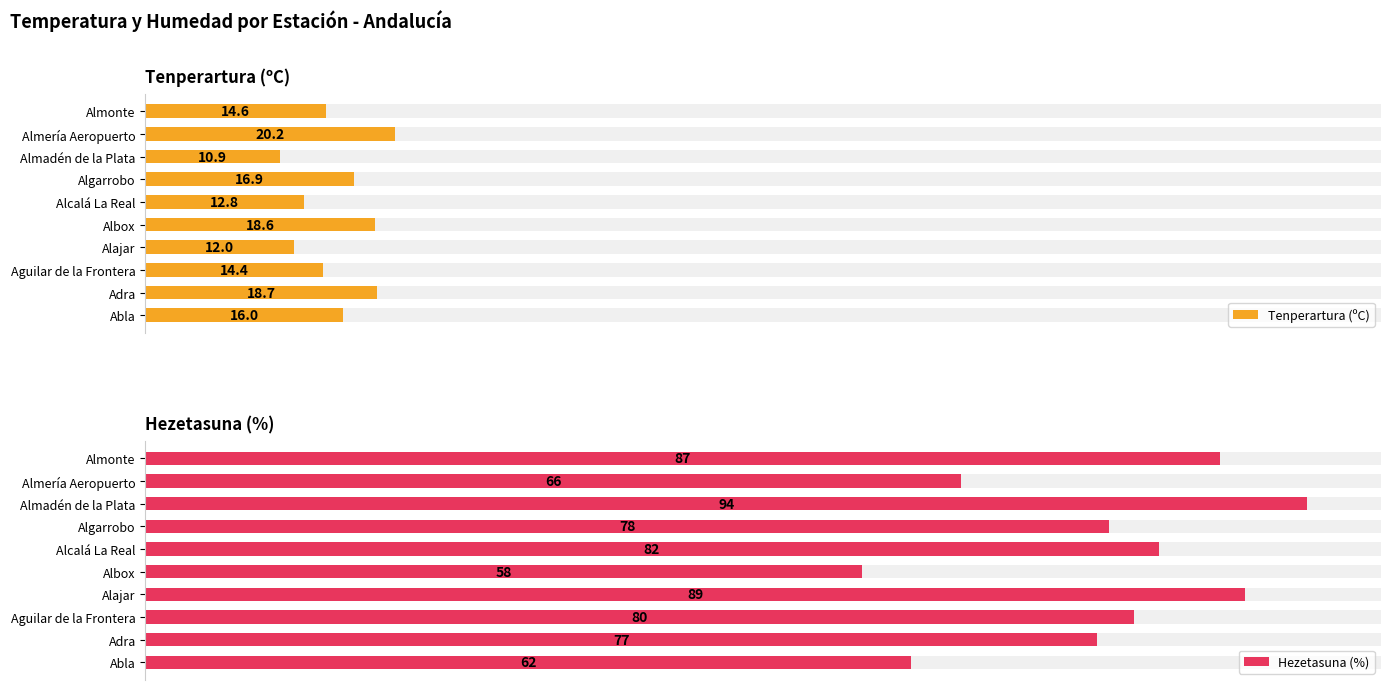

What is the difference between the second highest and second lowest values in the Tenperartura (ºC) series?

6.7